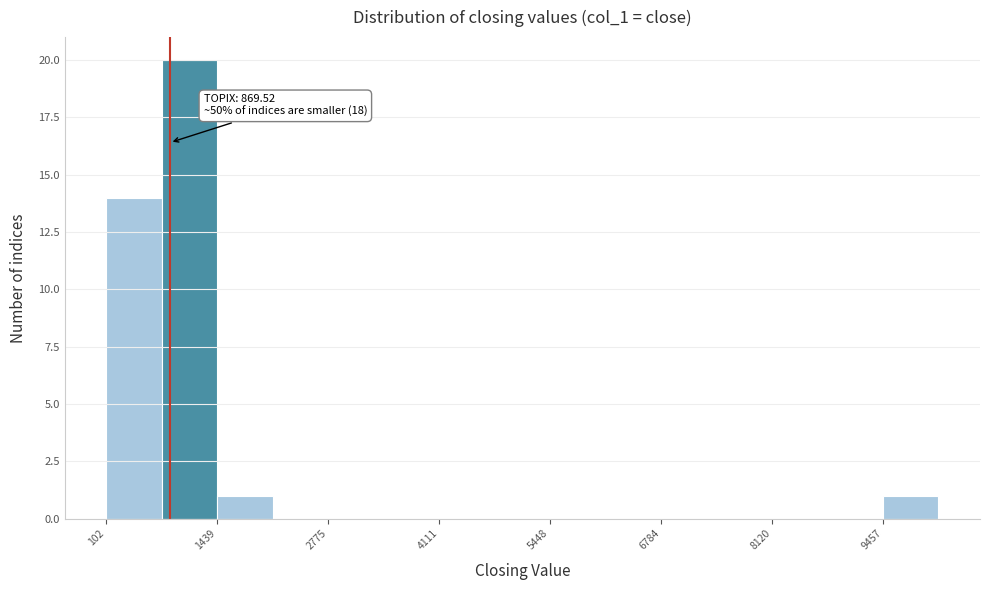

Read against the x-axis, roughly where is the centre of the tallest bar?

1200